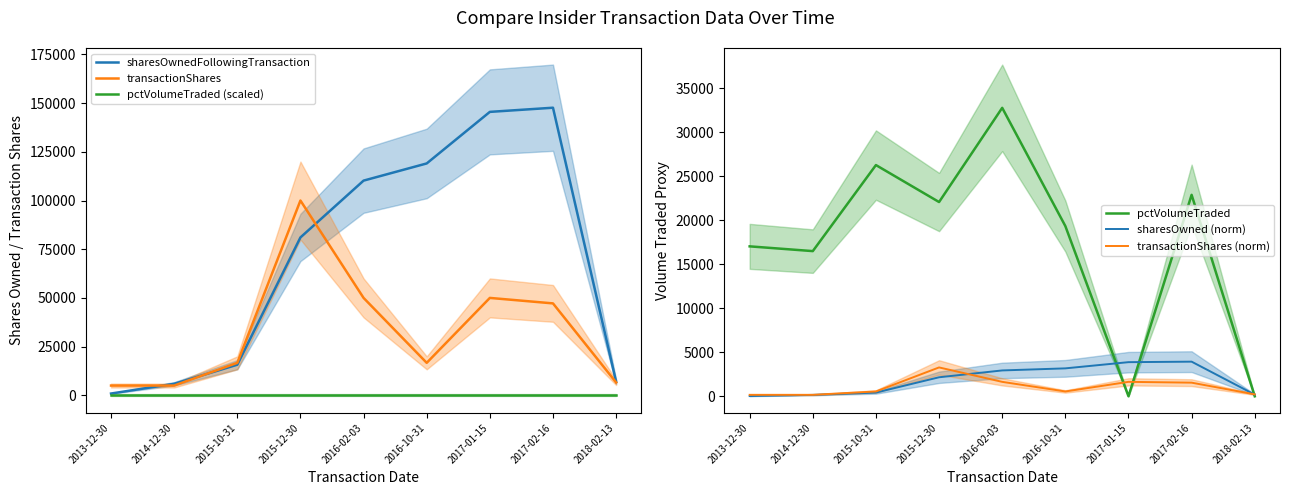

What is the difference between the pctVolumeTraded values at 2016-10-31 and 2017-02-16?

3549.0